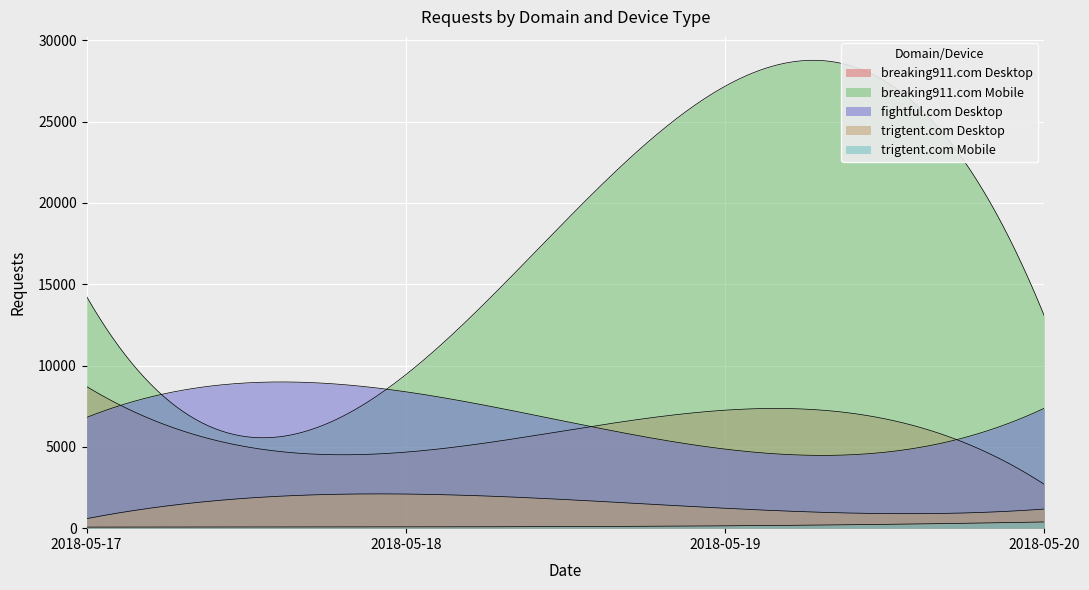

At which label is trigtent.com Mobile closest to 224?

2018-05-19